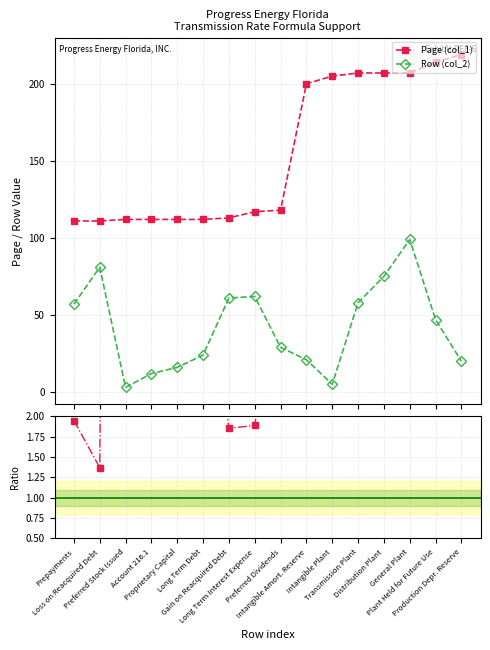

What is the sum of all Row (col_2) values?

670